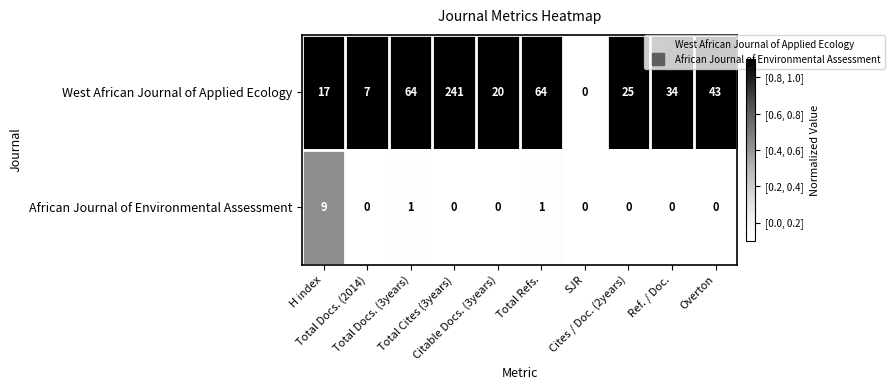

Which series has the widest spread of values?

West African Journal of Applied Ecology